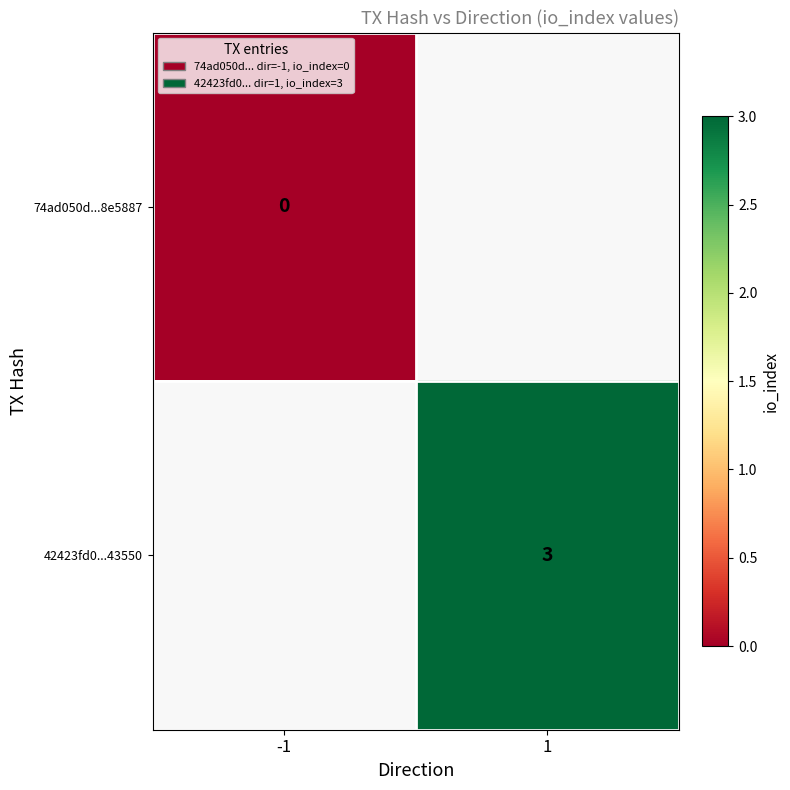

The value of 42423fd0...43550 at 1 is 2. True or false?

False